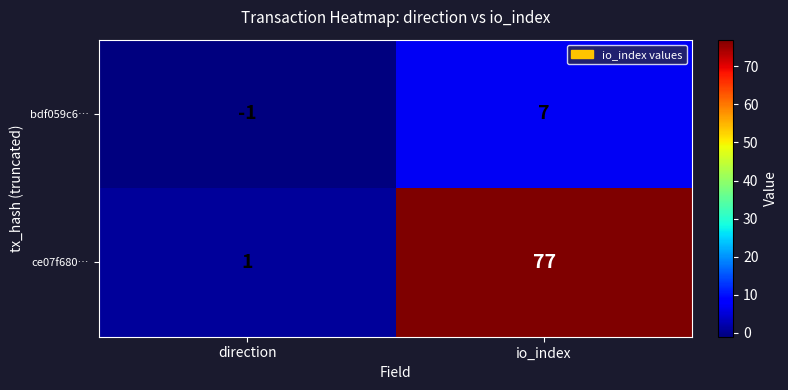

What is the difference between the maximum and minimum values in the ce07f680… series?

76